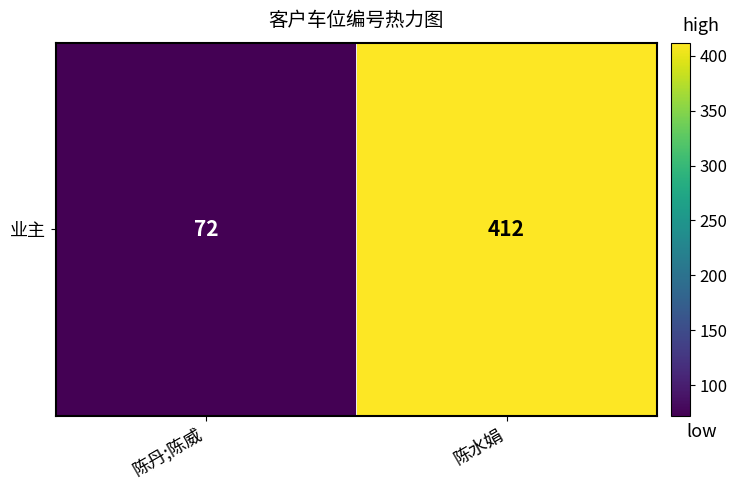

The chart shows a value of 46 at 陈丹;陈威. True or false?

False